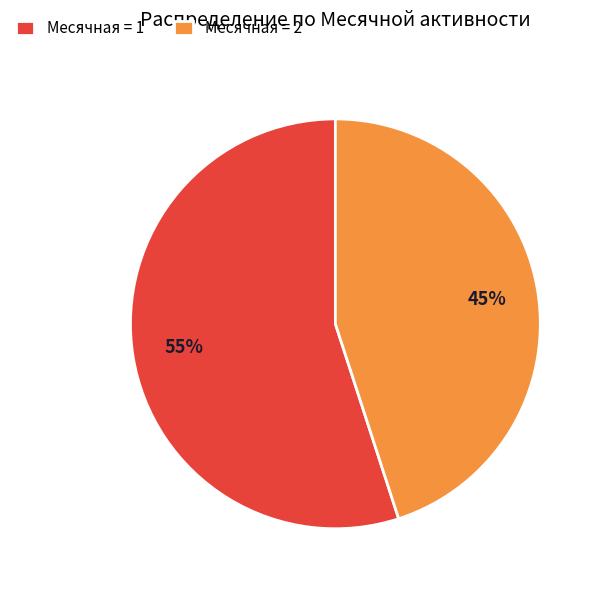

The Месячная = 2 slice represents 57% of the pie. True or false?

False